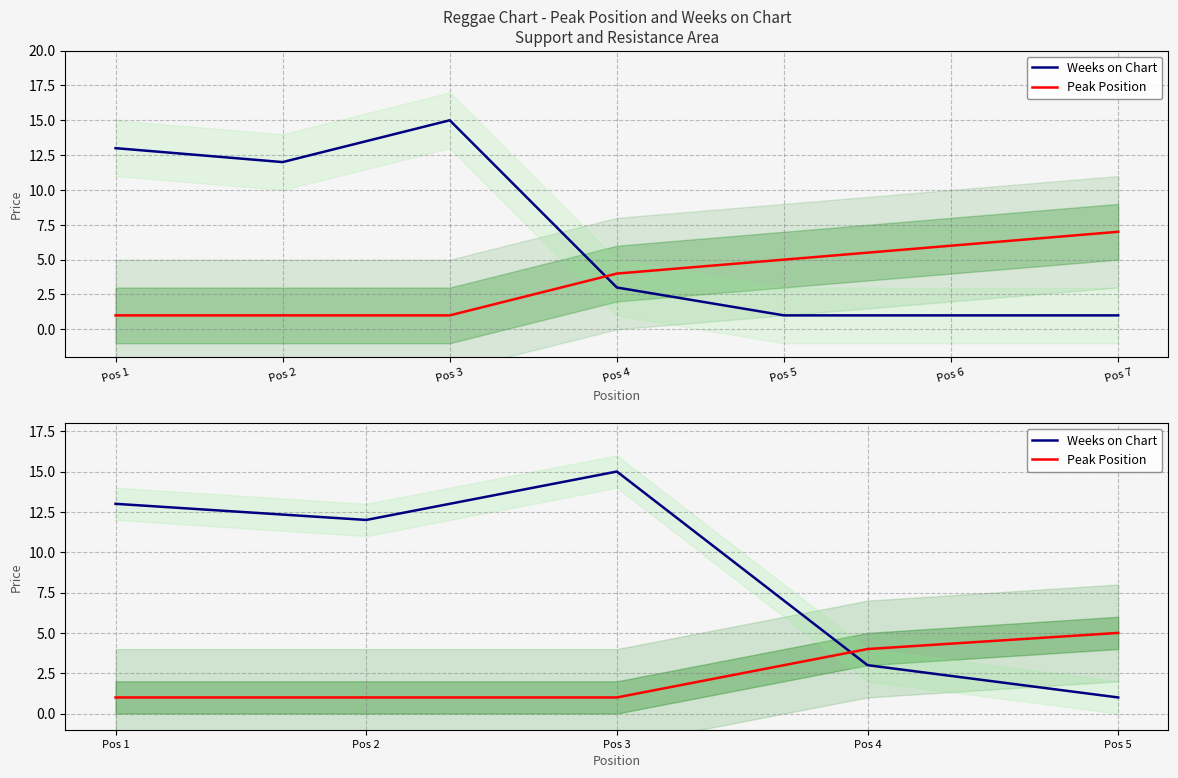

What is the difference between the second highest and second lowest values in the Peak Position series?

3